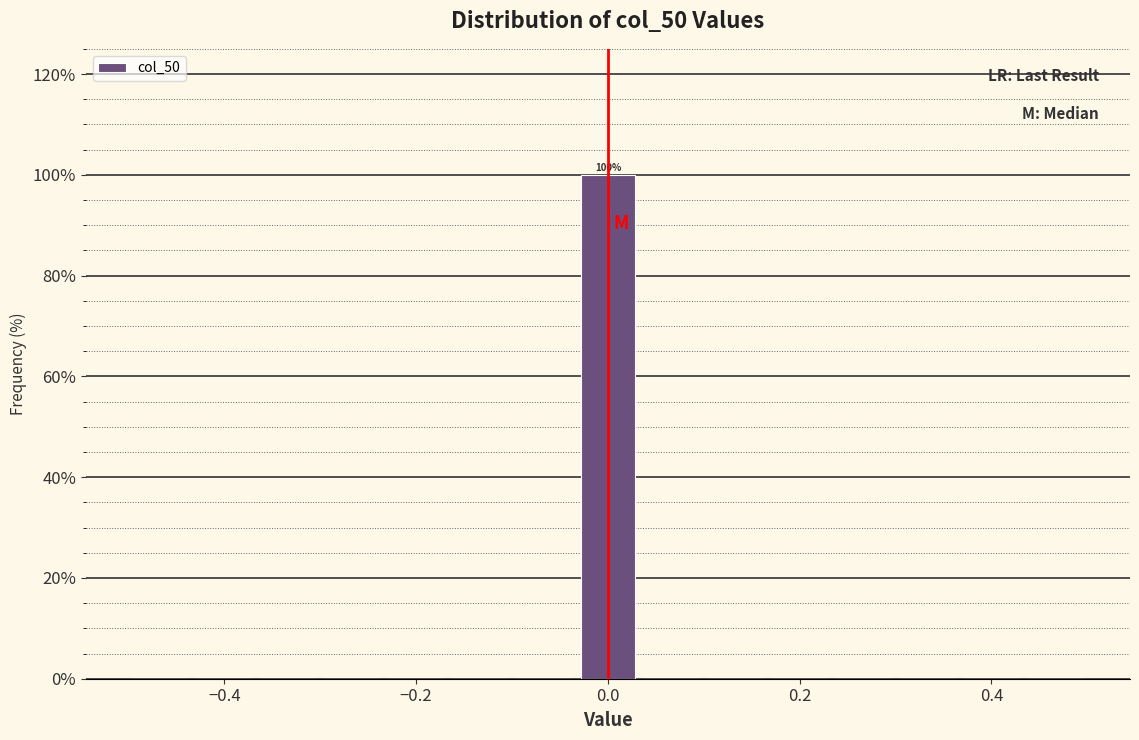

Around what value on the x-axis is the tallest bar? Give the approximate position of its centre, as read against the axis.

0.00